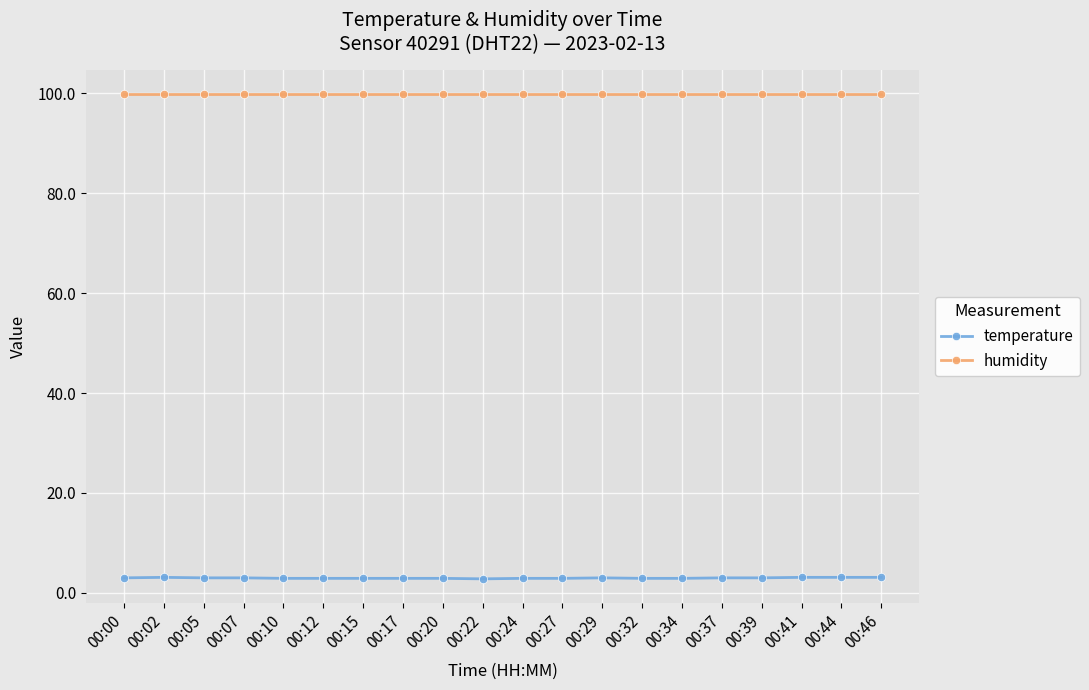

True or false: temperature and humidity cross at least once.

False